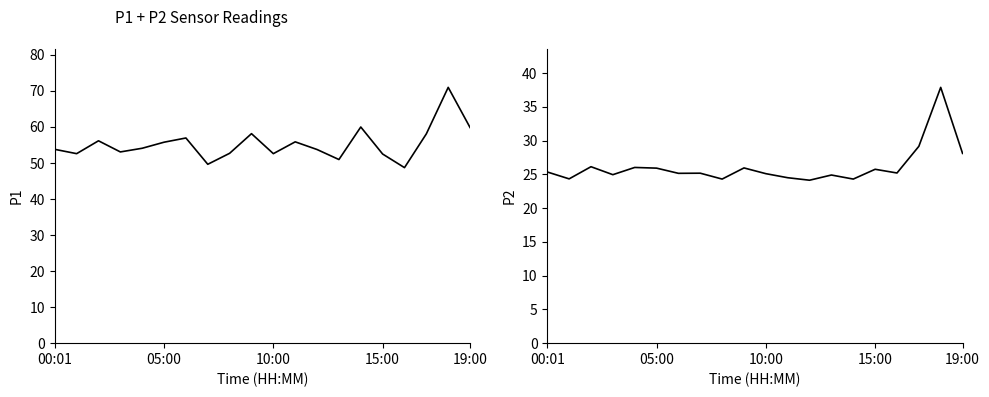

Does the chart have visible grid lines?

No